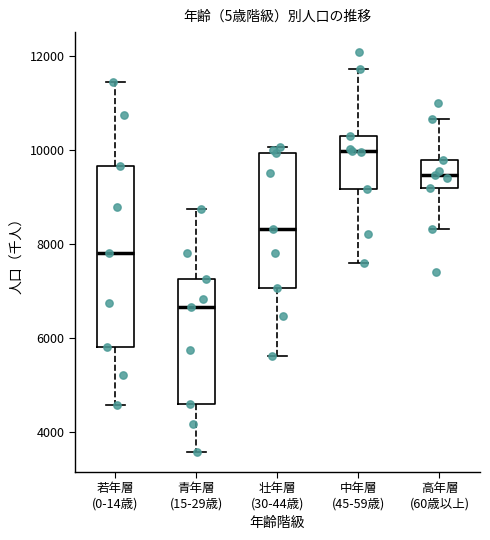

Comparing the boxes themselves (not the whiskers), which one is the tallest?

若年層 (0-14歳)